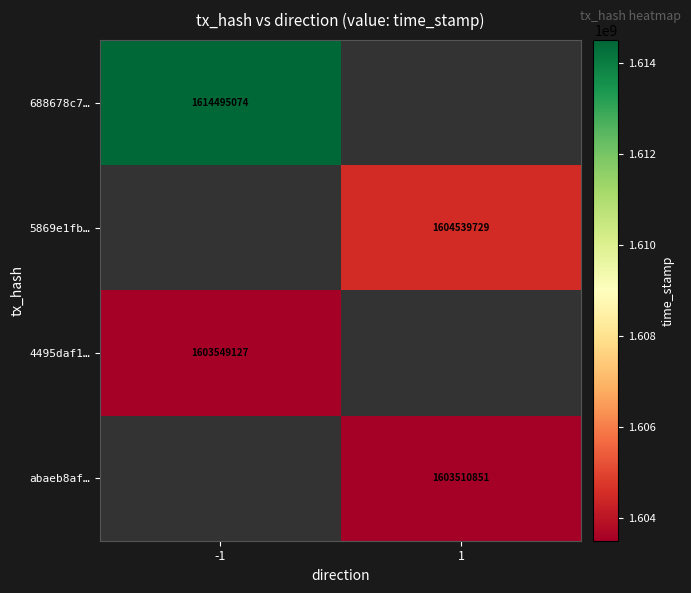

Between 1 and -1, which is larger?

-1